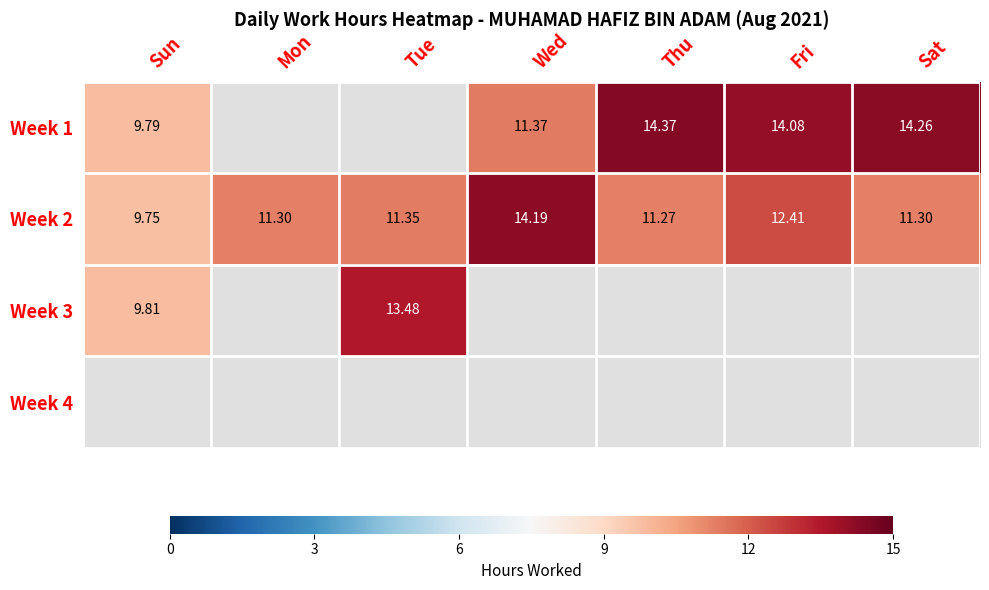

At which label does Week 2 reach its peak?

Wed